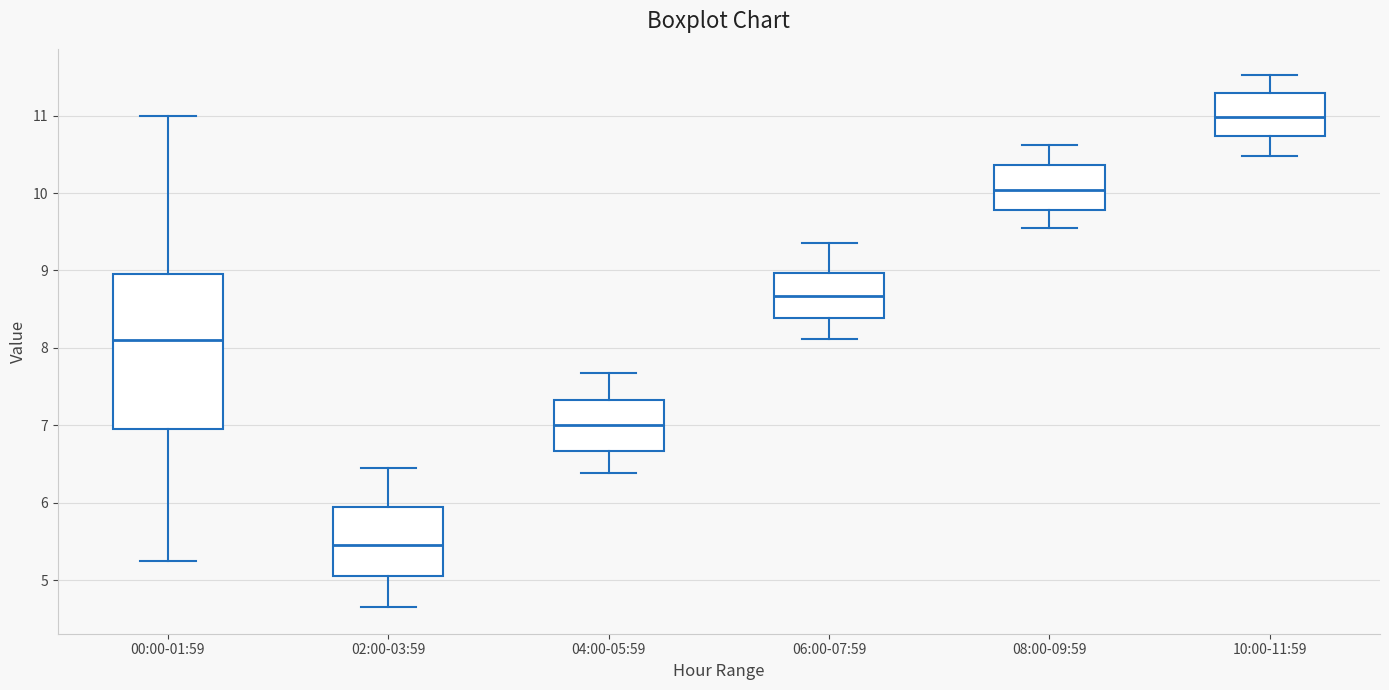

Comparing the boxes themselves (not the whiskers), which one is the tallest?

00:00-01:59